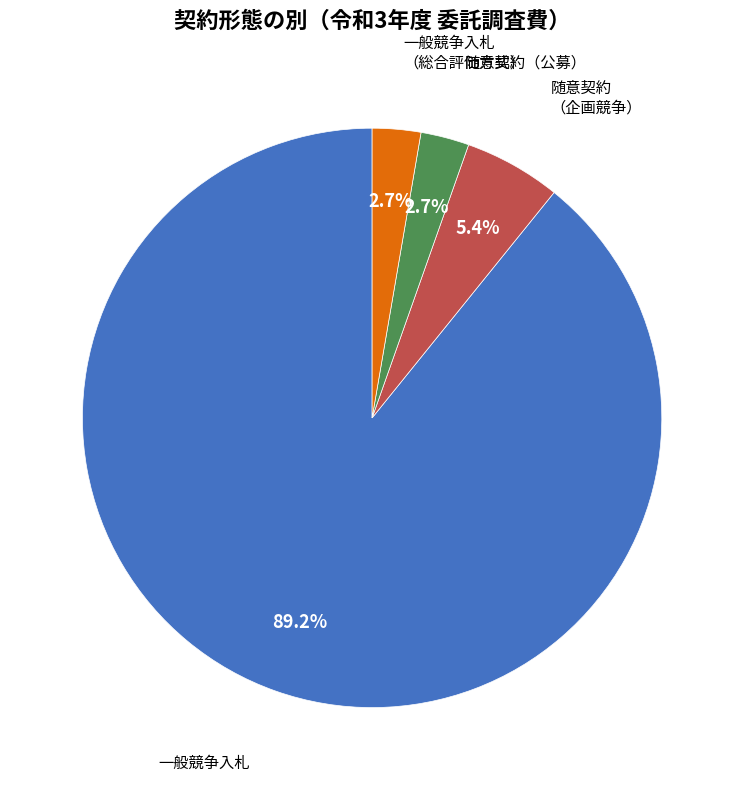

How many slices are in this pie chart?

4